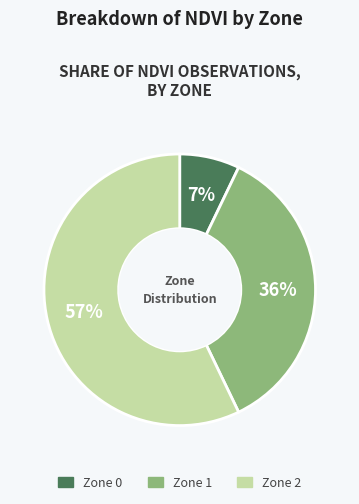

Which has a higher value, Zone 0 or Zone 1?

Zone 1